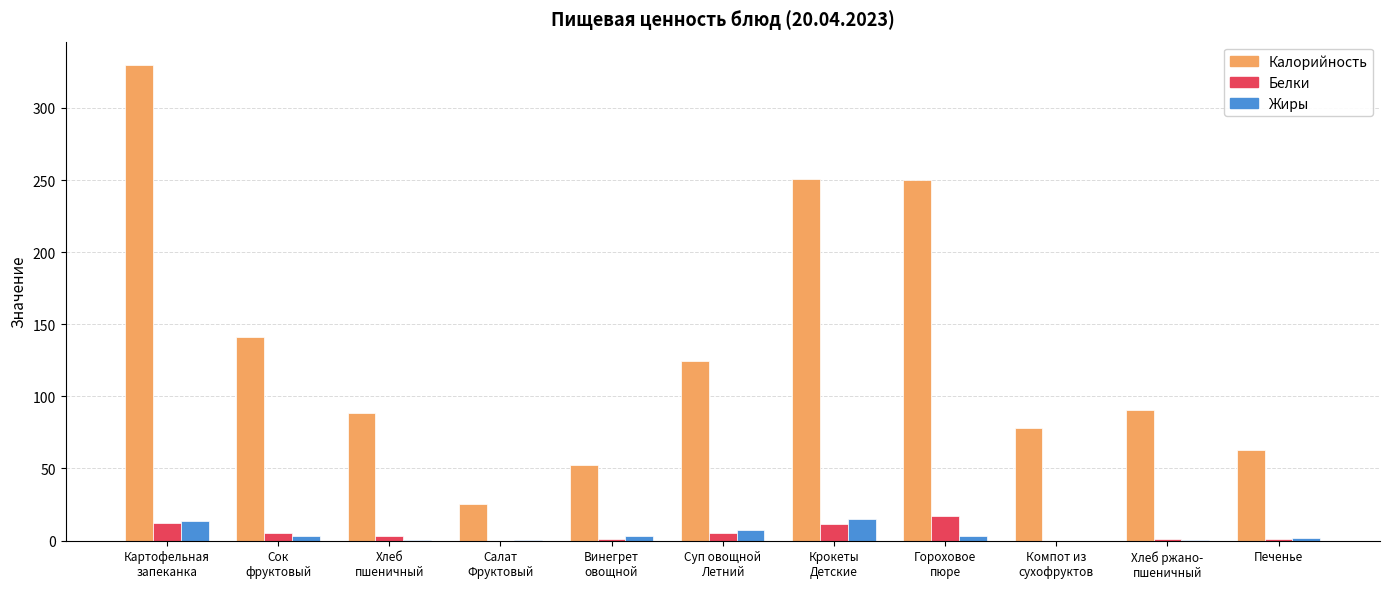

Which series has the largest total across all categories?

Калорийность